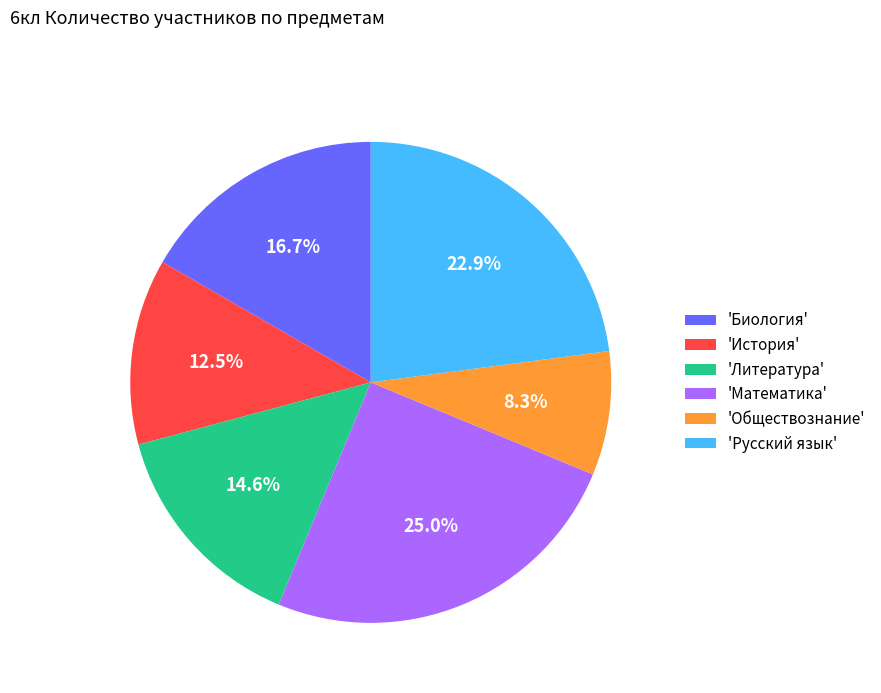

Which category has the biggest portion of the pie?

'Математика'